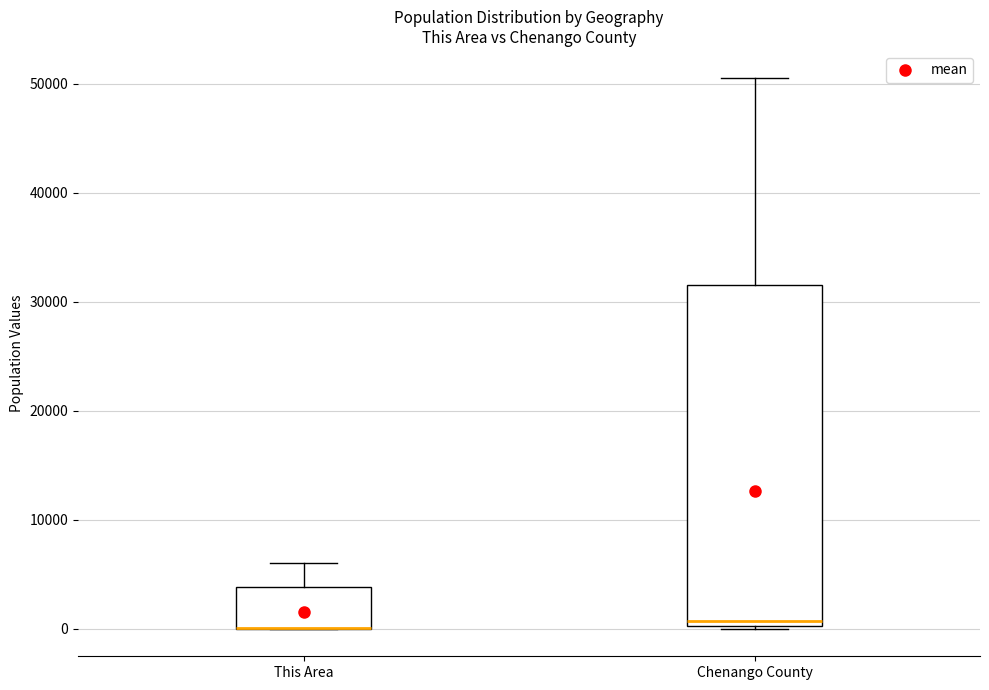

Reading left to right, transcribe this box plot: for each box, give where its median line is, the range the box spans, and where its two whiskers end, as read against the y-axis. The values are not printed on the chart, so give them approximately, as read against the axis.

This Area: median 0 (drawn on the box's lower edge), box 0 to 4000, whiskers 0 to 6000
Chenango County: median 1000, box 0 to 32000, whiskers 0 to 50000